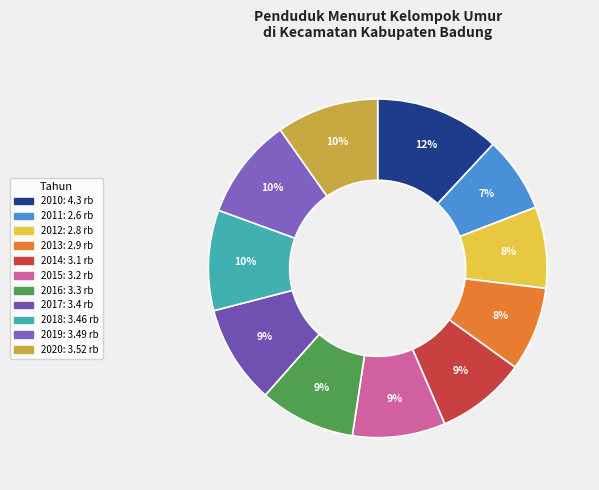

To the nearest percent, what portion does 2016 represent?

9%